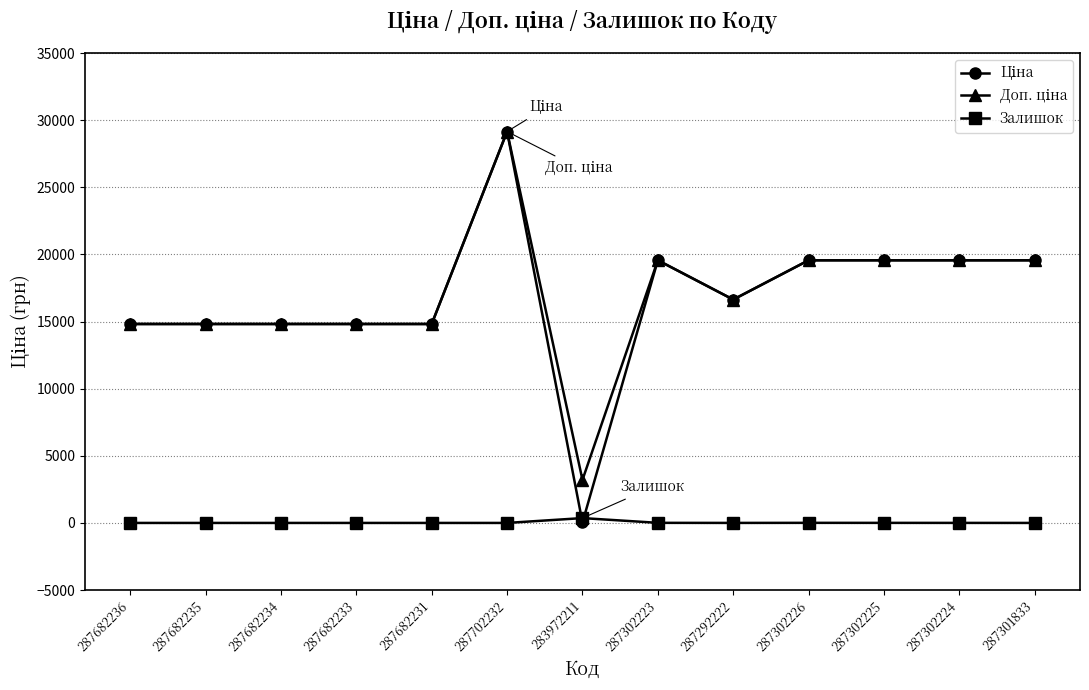

What is the difference between the highest and lowest values at 287682235?

14817.6